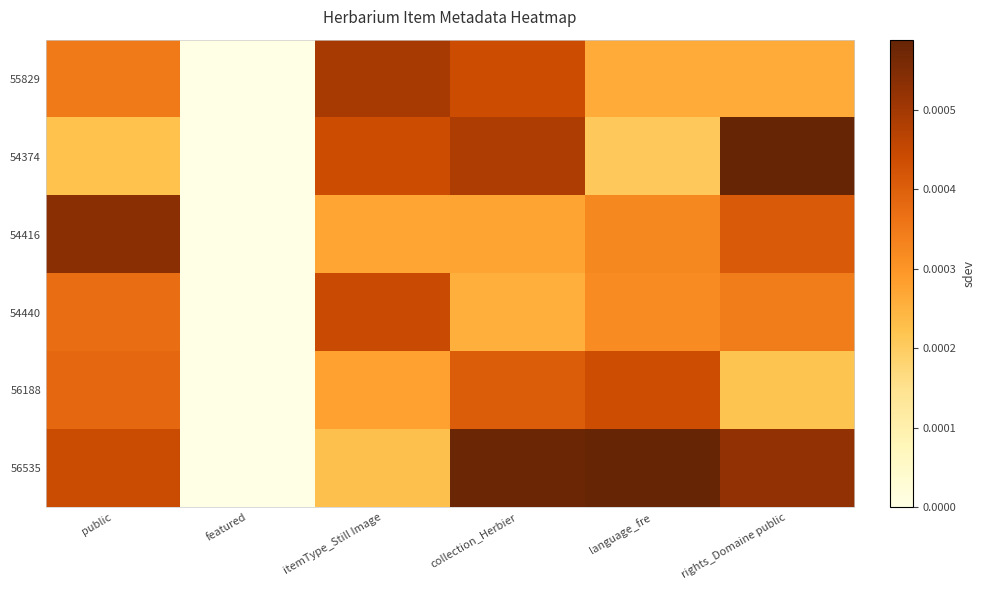

Rank the series at language_fre from lowest to highest value.

54374, 55829, 54440, 54416, 56188, 56535